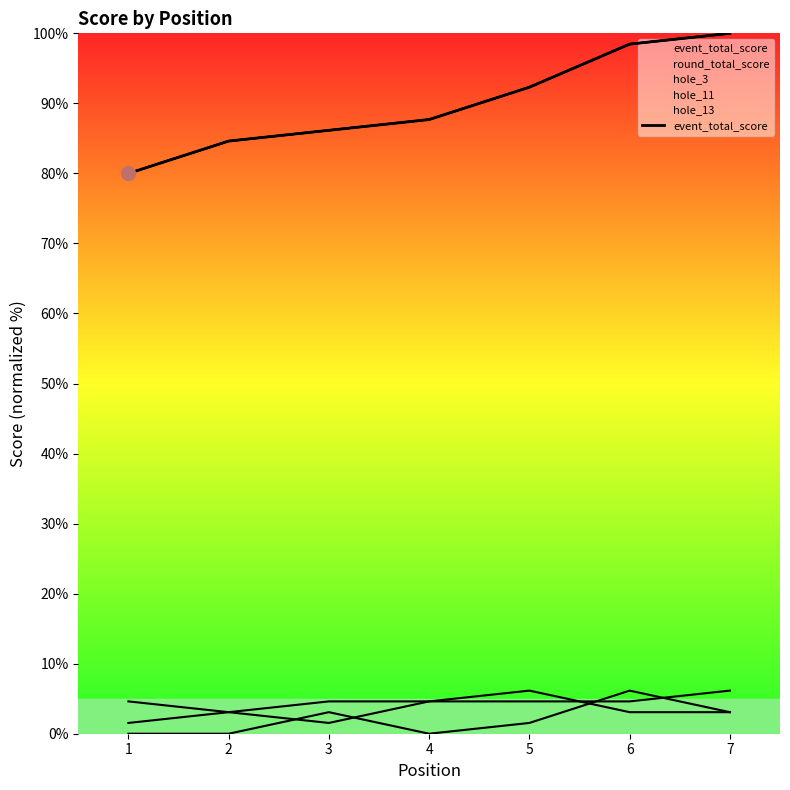

What is the minimum value shown in the chart?

80.0